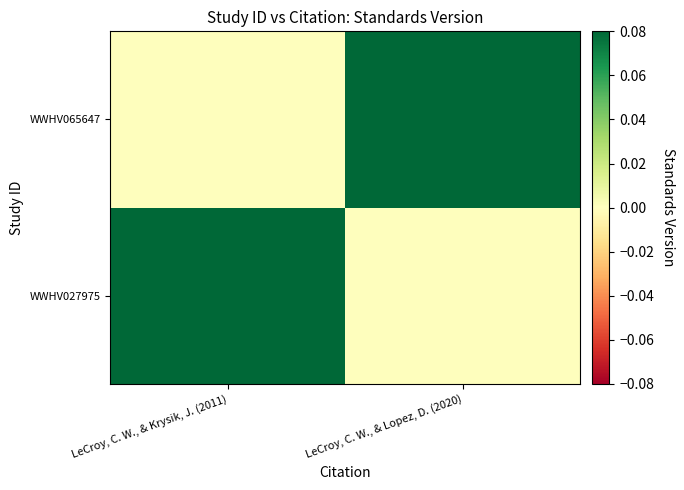

How many data points does each series have?

2